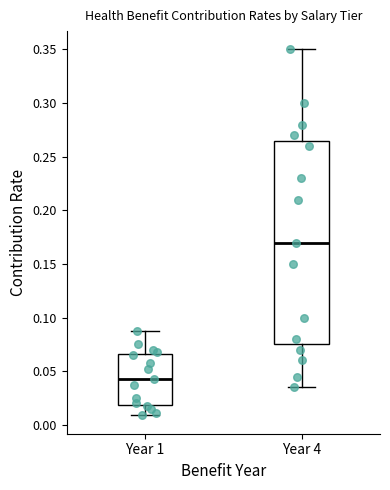

Which box has the highest median line?

Year 4